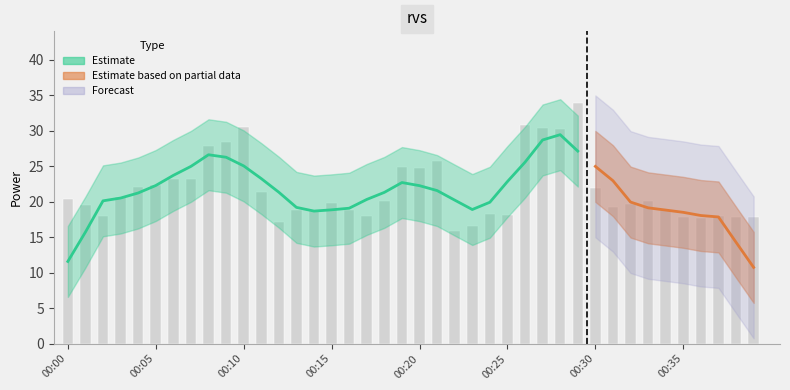

What is the average value?

21.7